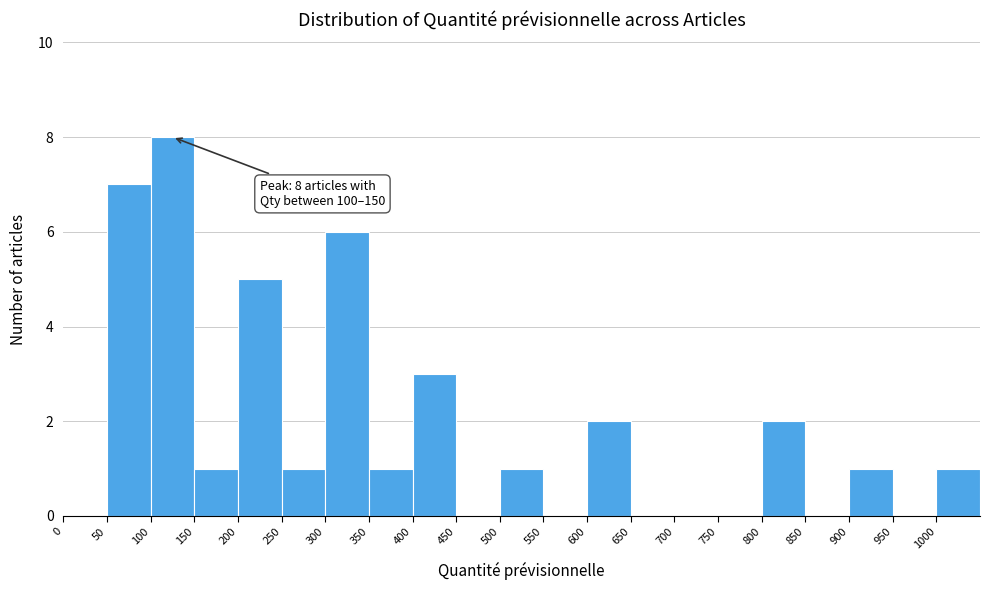

Which range on the x-axis has the tallest bar?

100 to 150